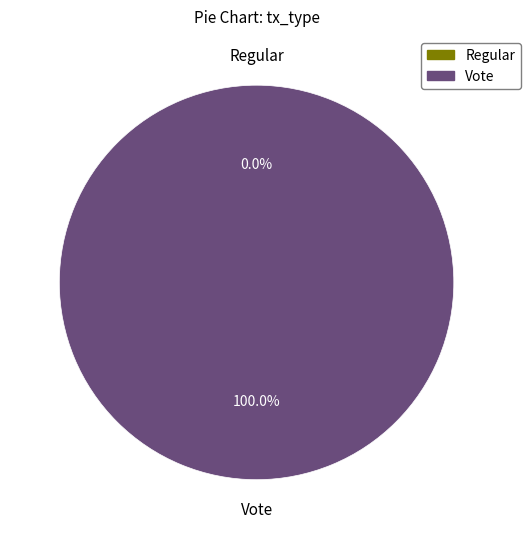

How many slices are in this pie chart?

2